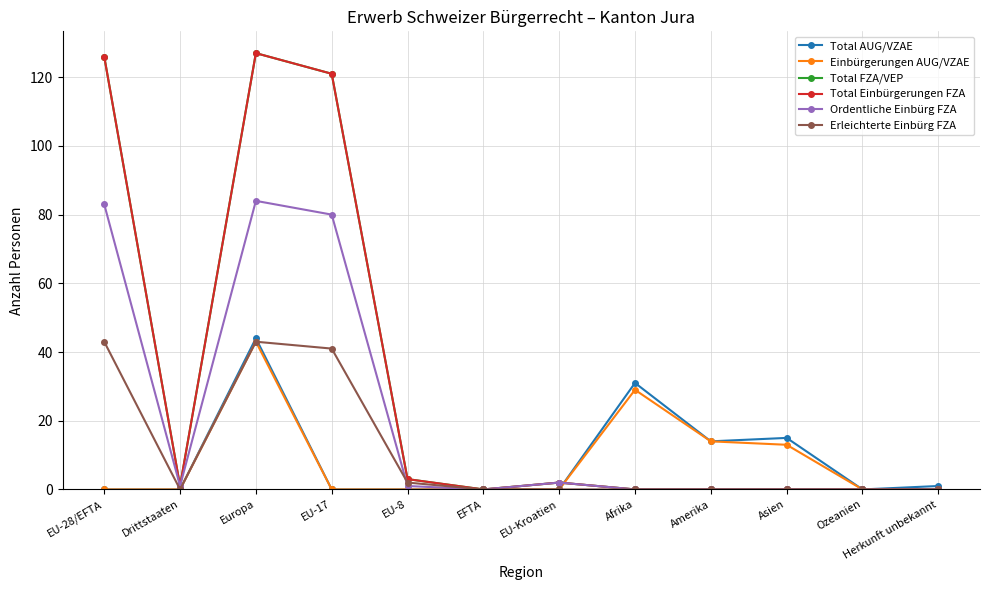

The Total FZA/VEP series shows 67 at EFTA. True or false?

False